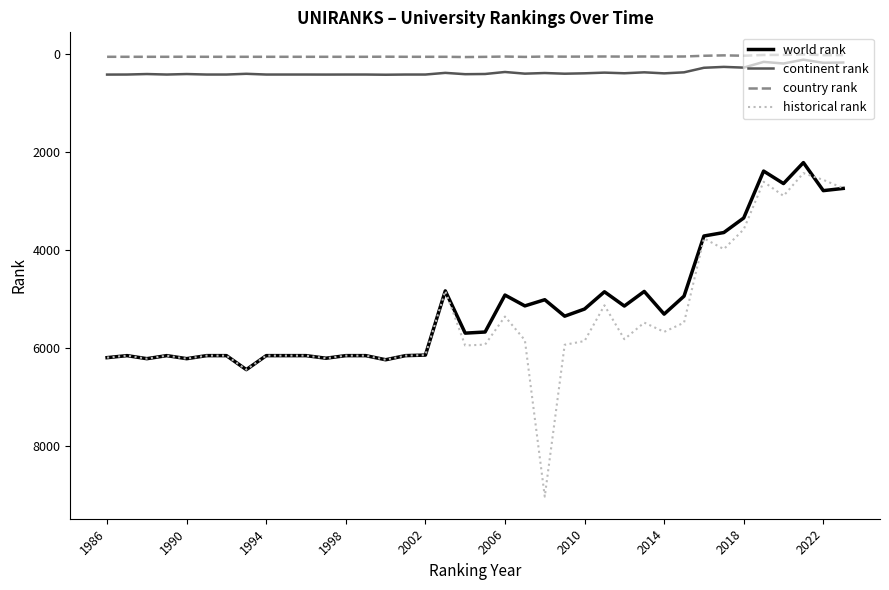

What is the maximum value shown in the chart?

9033.0